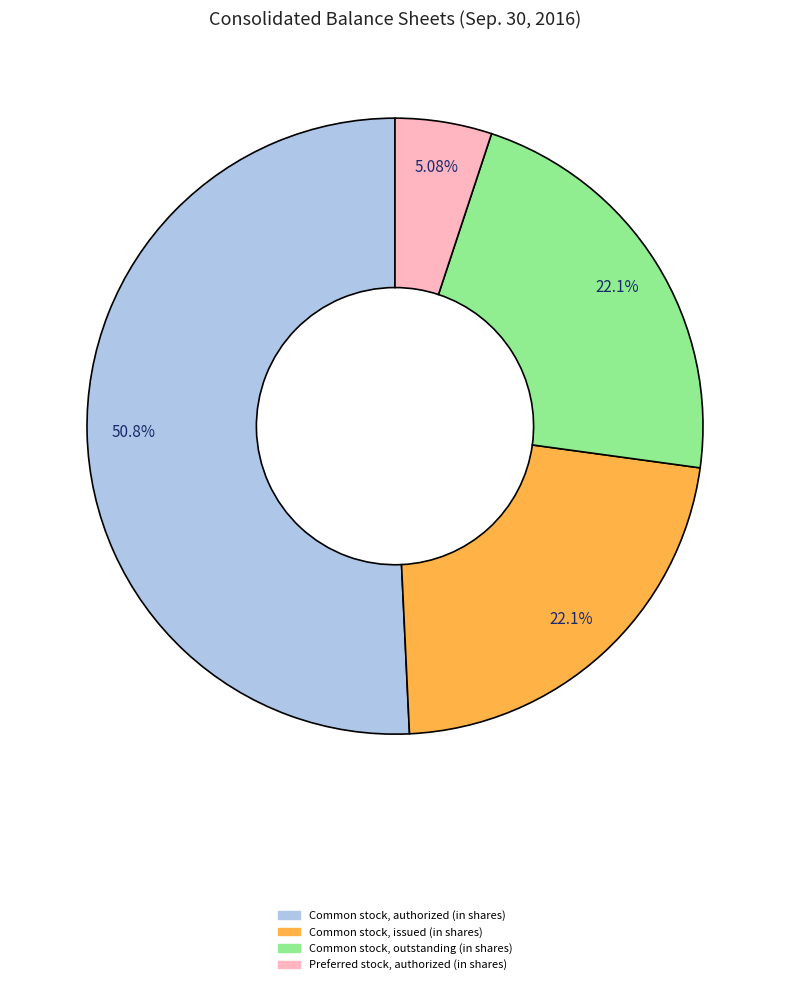

Does any single category account for the majority?

Yes